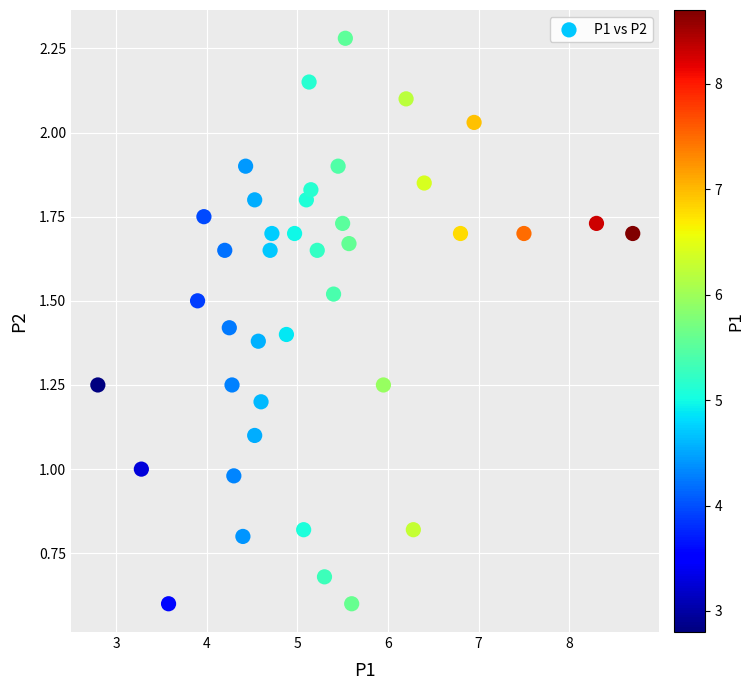

What is the range of X values (max minus min)?

5.9